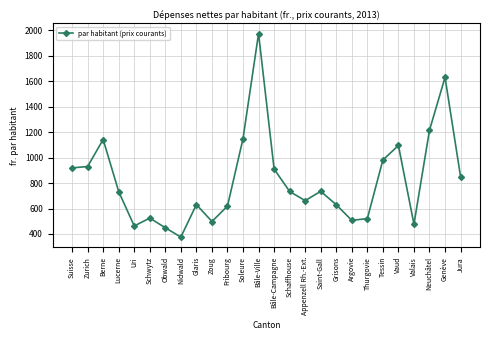

What is the change in value from Argovie to Thurgovie?

+14